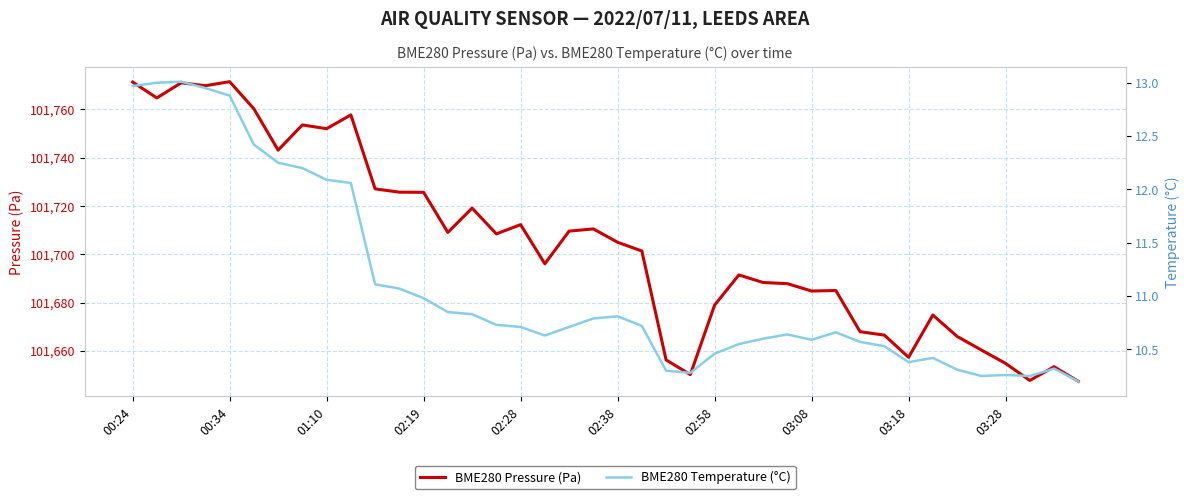

What is the highest value of the BME280 Temperature (°C) series?

13.0